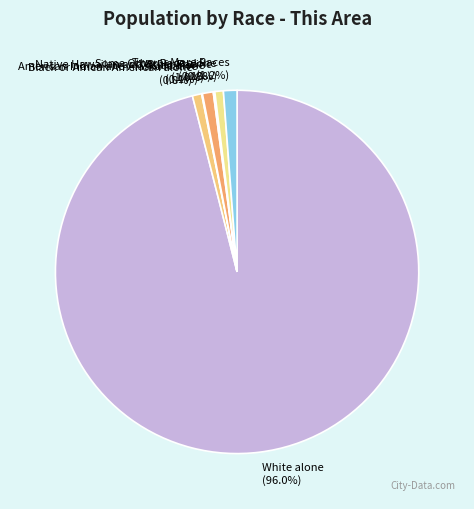

Is there a majority slice in this chart?

Yes